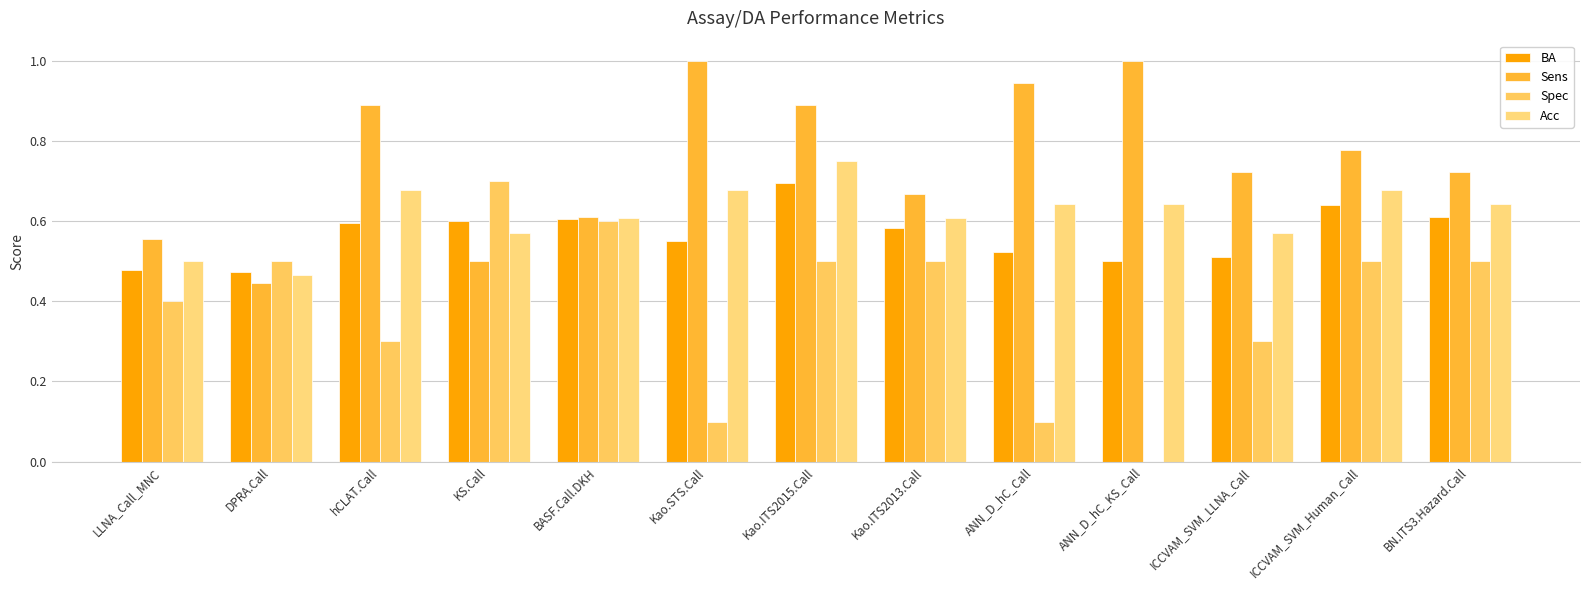

Which category has the highest value in the Sens series?

Kao.STS.Call